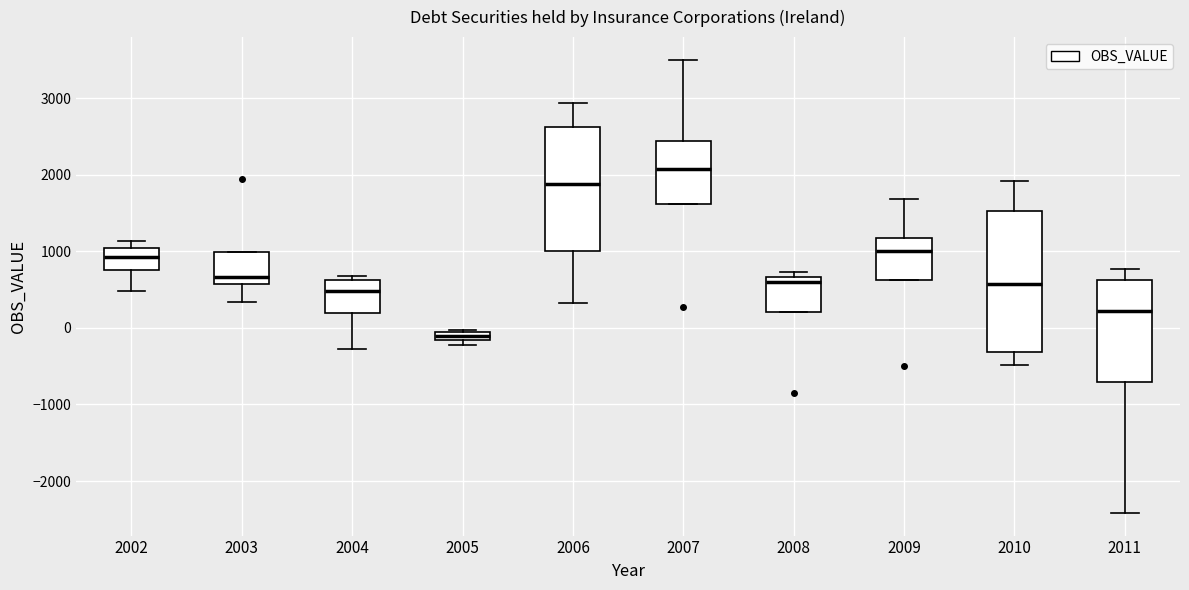

Which box has the highest median line?

2007